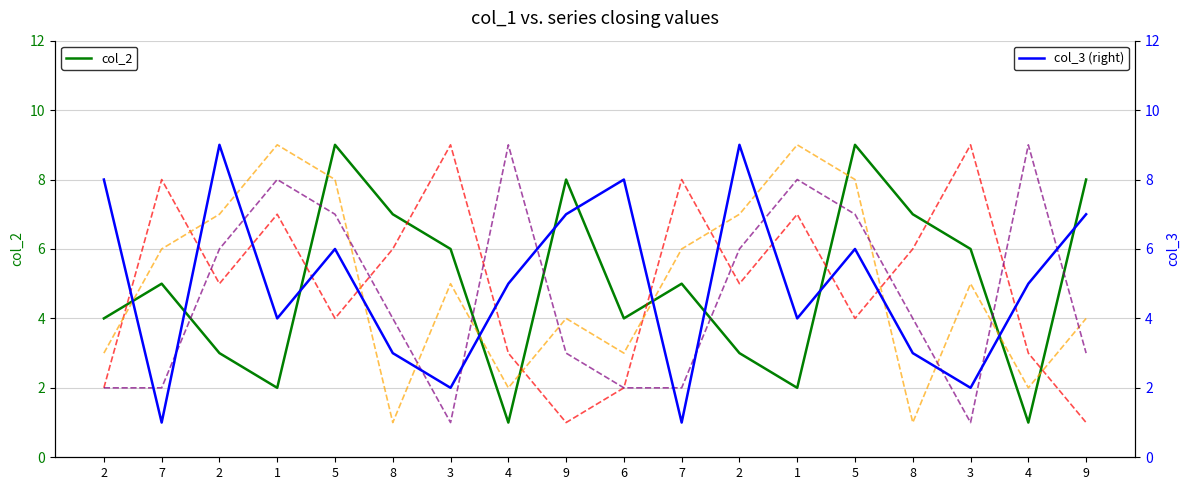

Is the value of col_4 at 7 greater than the value of col_3 (right) at 9?

Yes